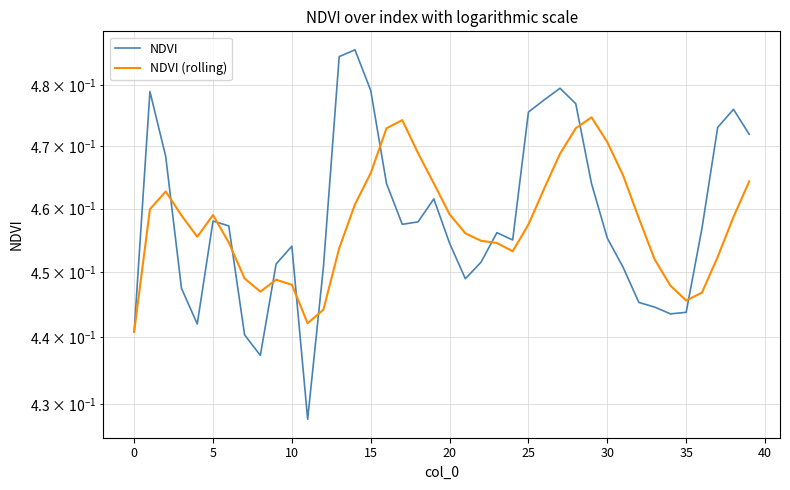

Is the value of NDVI (rolling) at 11 greater than the value of NDVI at 5?

No